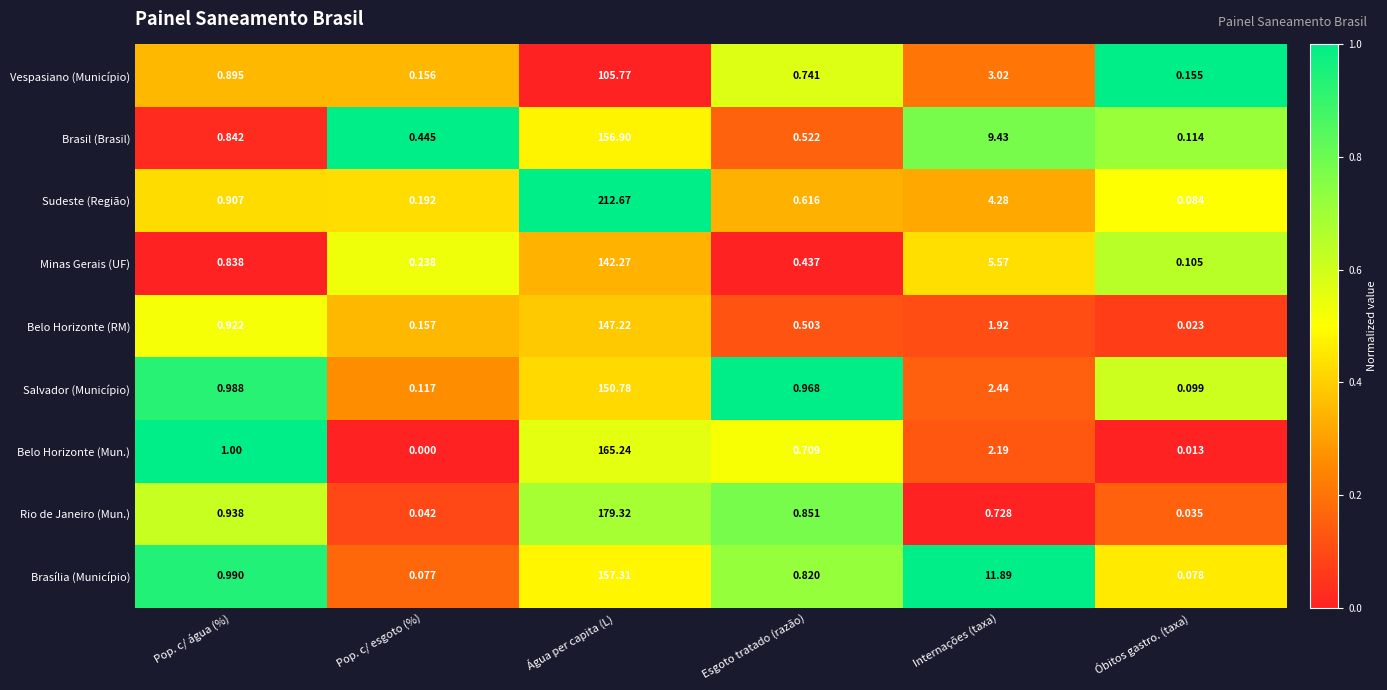

At which category is the sum across all series the highest?

Água per capita (L)